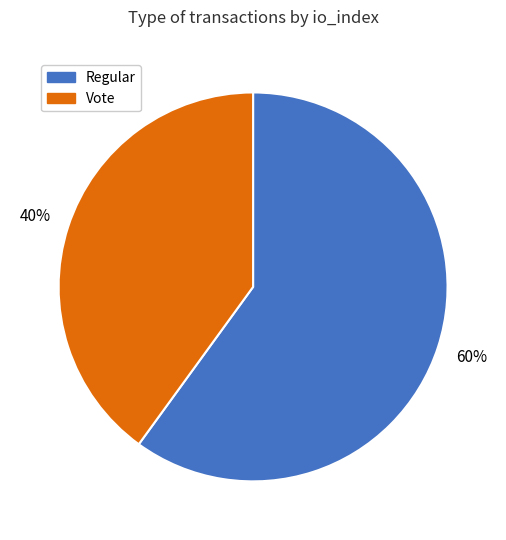

To the nearest percent, what percentage of the pie is Regular?

60%